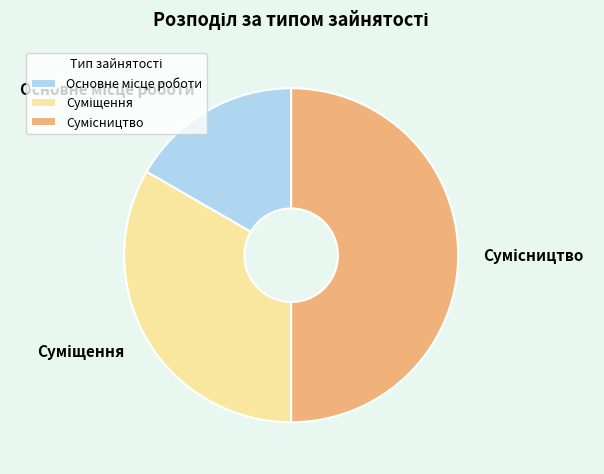

What is the largest slice in the pie chart?

Сумісництво